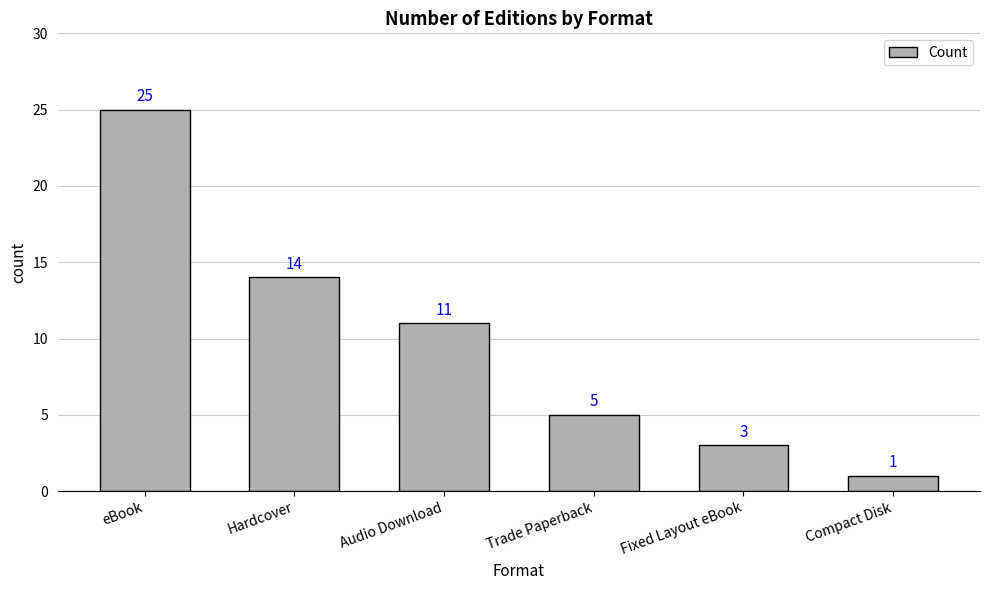

Which category has the highest value across all series?

eBook